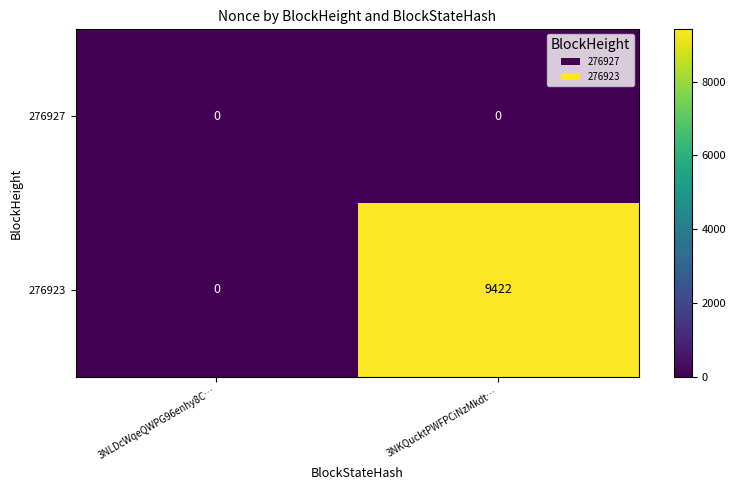

Reading left to right, list all the values displayed in this chart.

276927: 0	0
276923: 0	9422